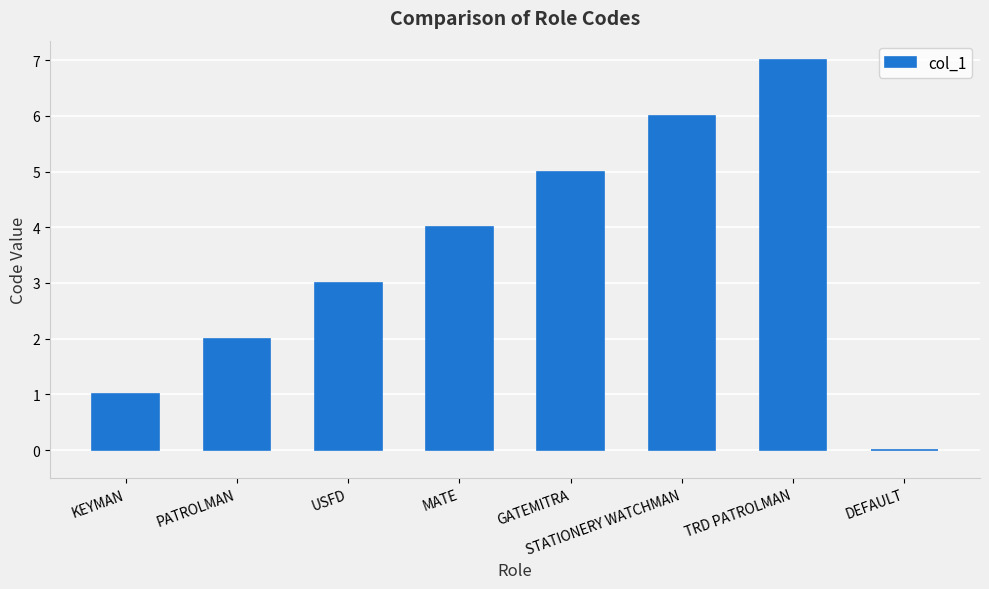

True or false: the data shows 1 at KEYMAN.

True